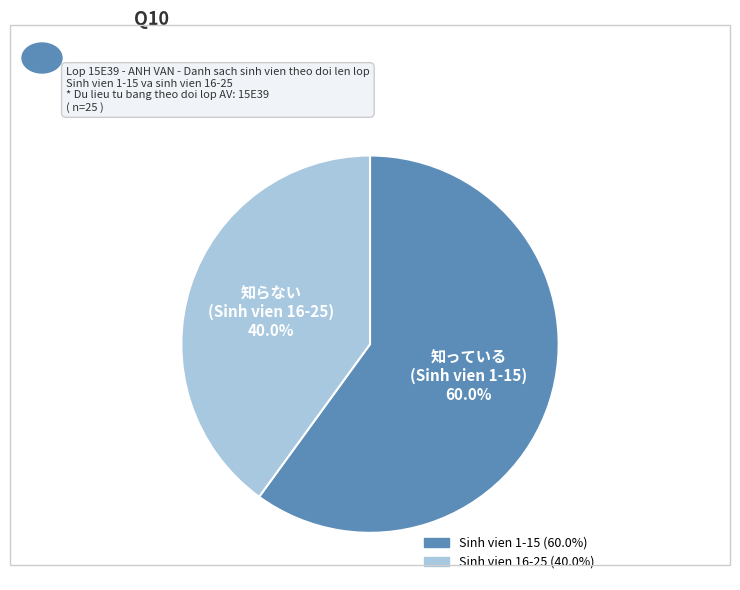

How many slices are in this pie chart?

2